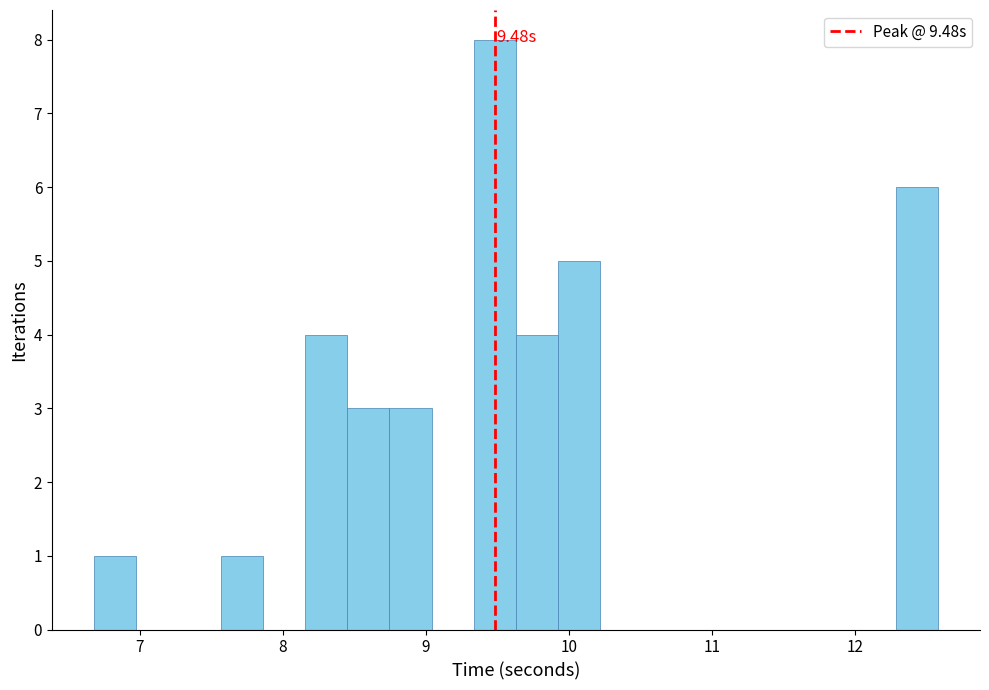

Around what value on the x-axis is the tallest bar? Give the approximate position of its centre, as read against the axis.

9.5